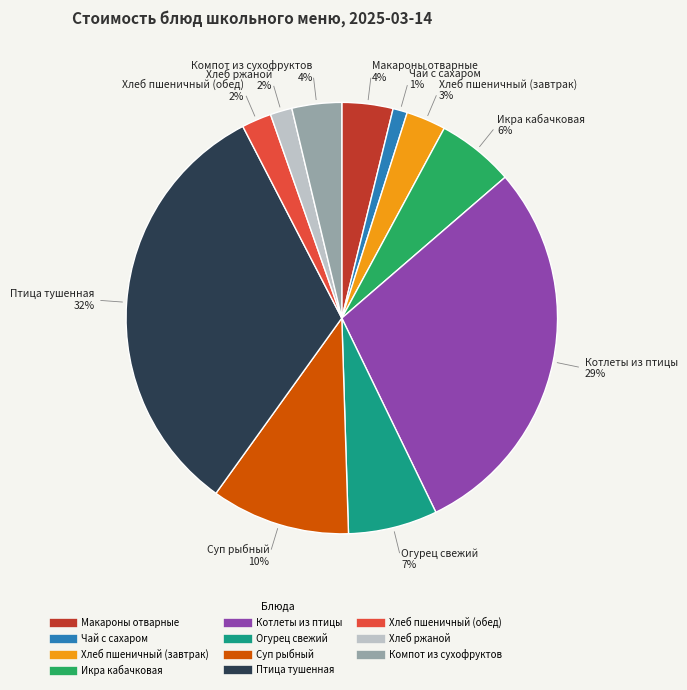

To the nearest percent, what is the combined percentage of Хлеб пшеничный (обед) and Огурец свежий?

9%